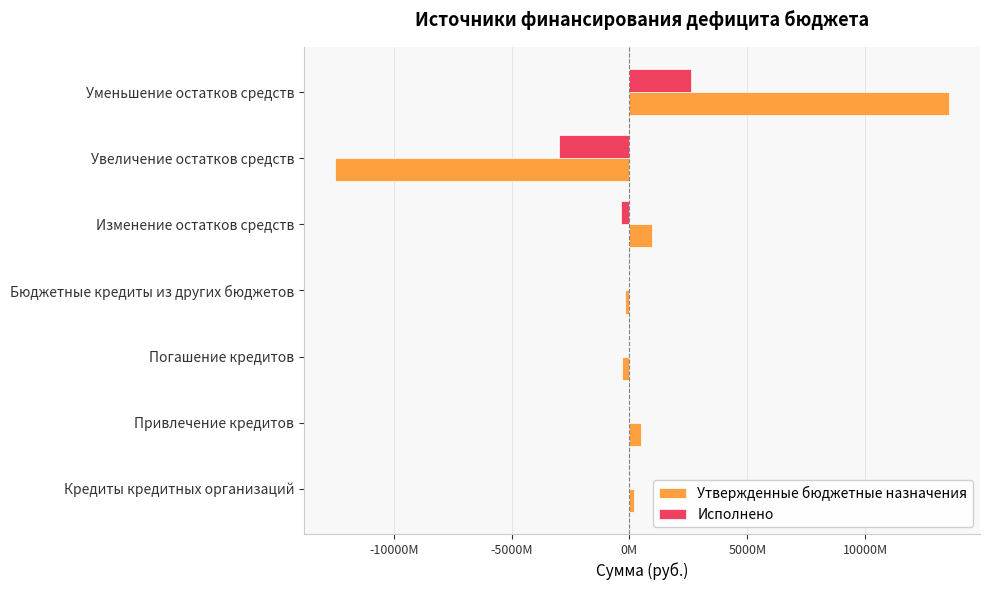

What are all the series names shown in the legend?

Утвержденные бюджетные назначения, Исполнено